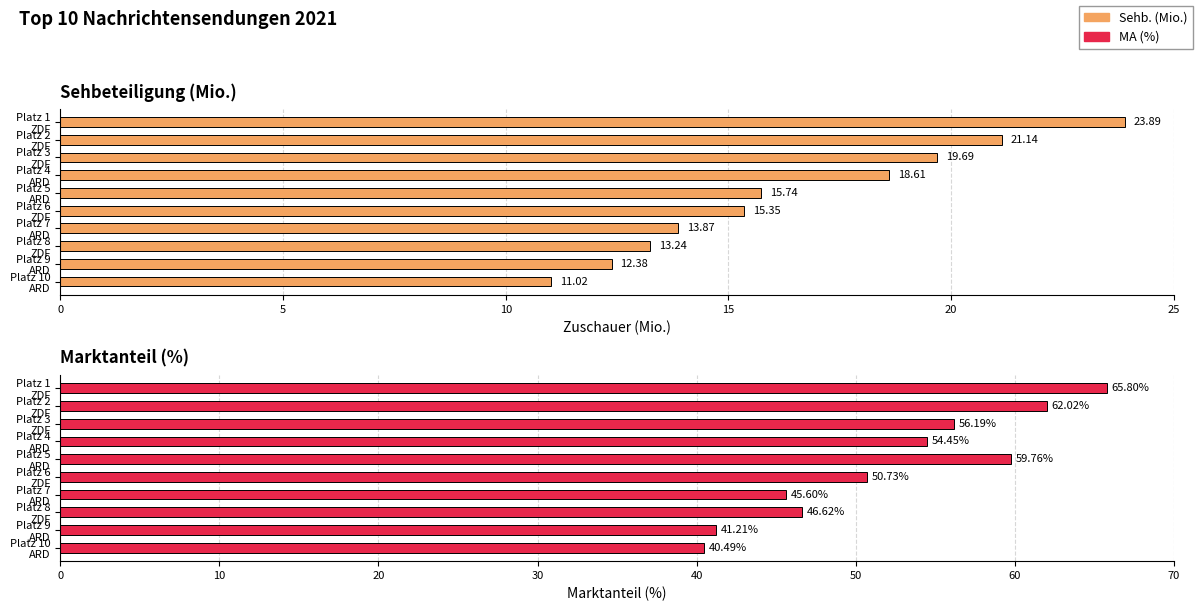

What position from the left is Platz 6 ZDF?

6